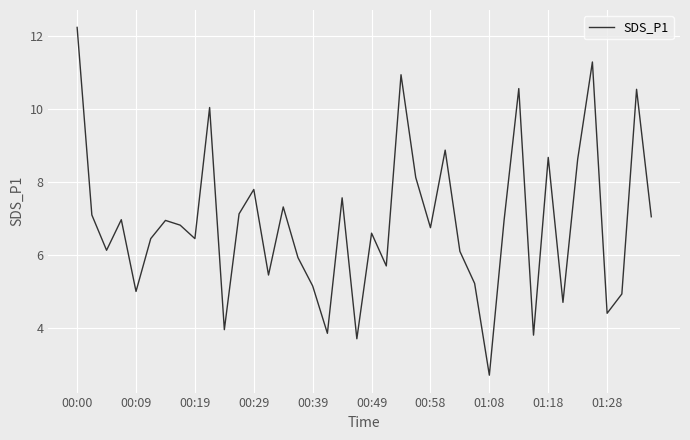

True or false: the data has more than 0 interior local peaks.

True